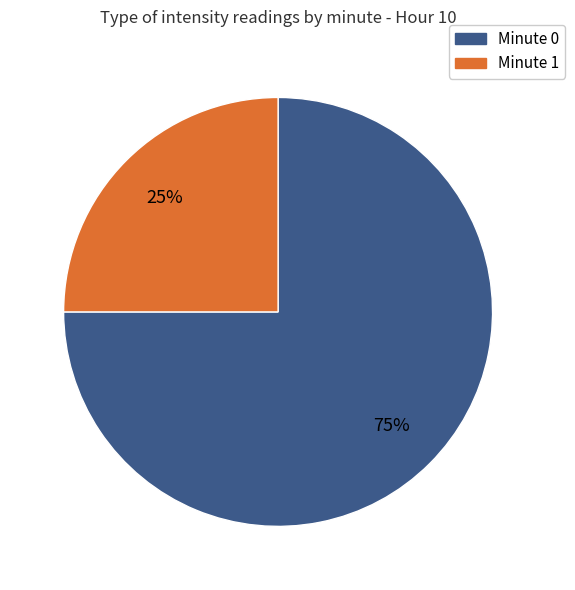

To the nearest percent, what is the average slice percentage?

50%